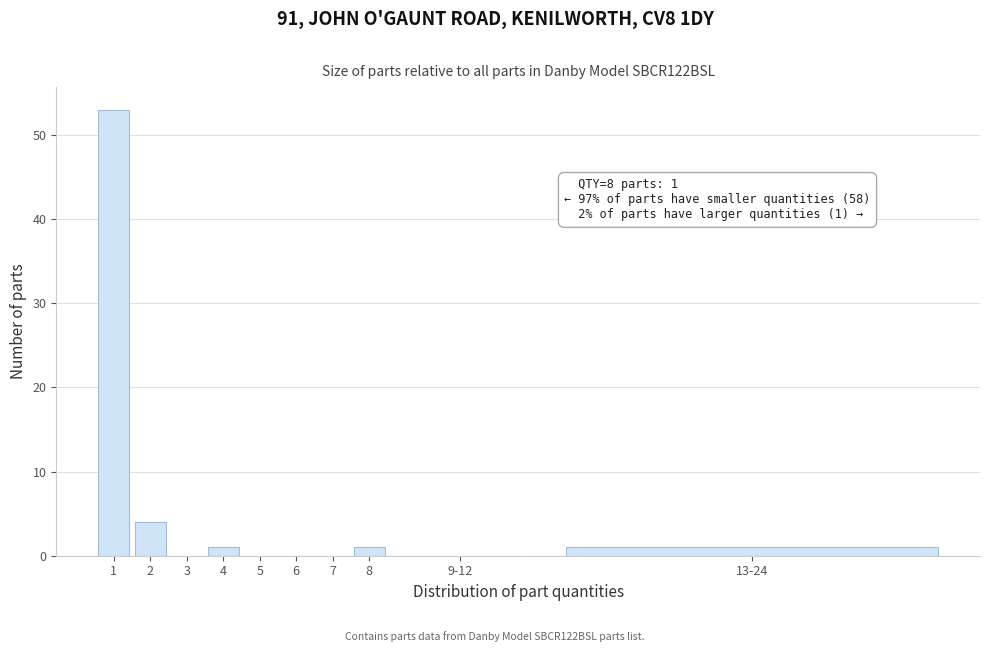

Reading right to left, what are all the values shown in this chart?

13-24=1	9-12=0	8=1	7=0	6=0	5=0	4=1	3=0	2=4	1=53